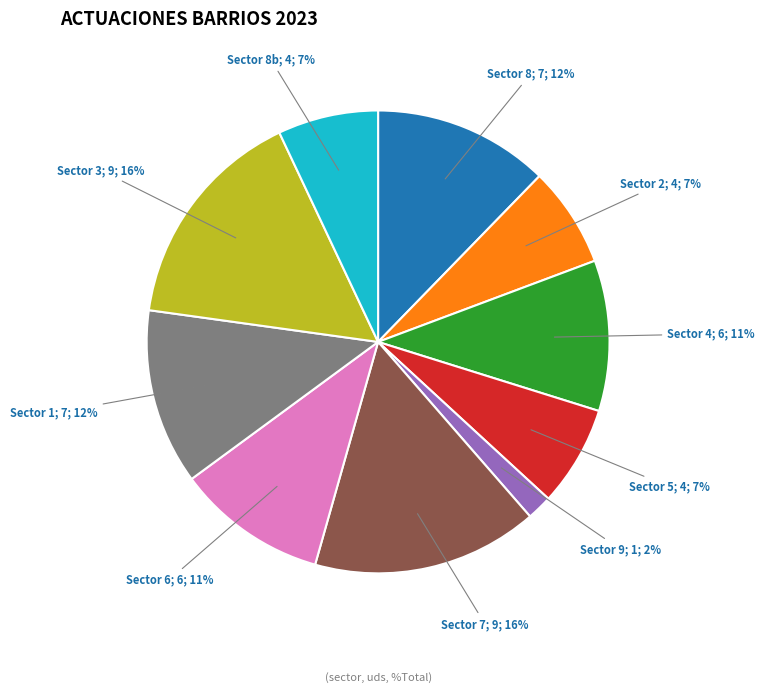

To the nearest percent, what is the average slice percentage?

10%